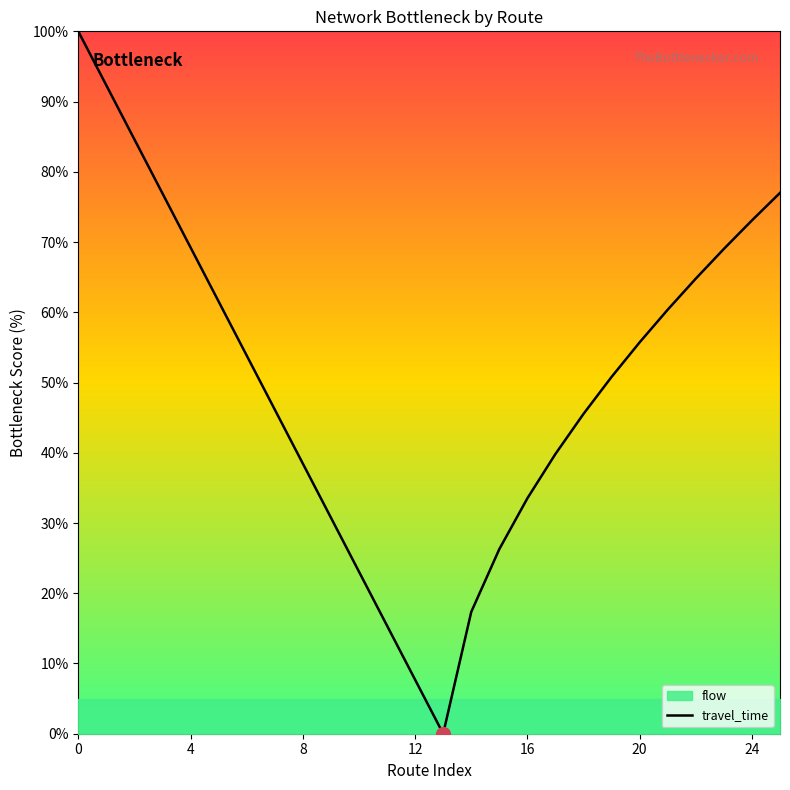

True or false: the data has more than 0 interior local peaks.

False